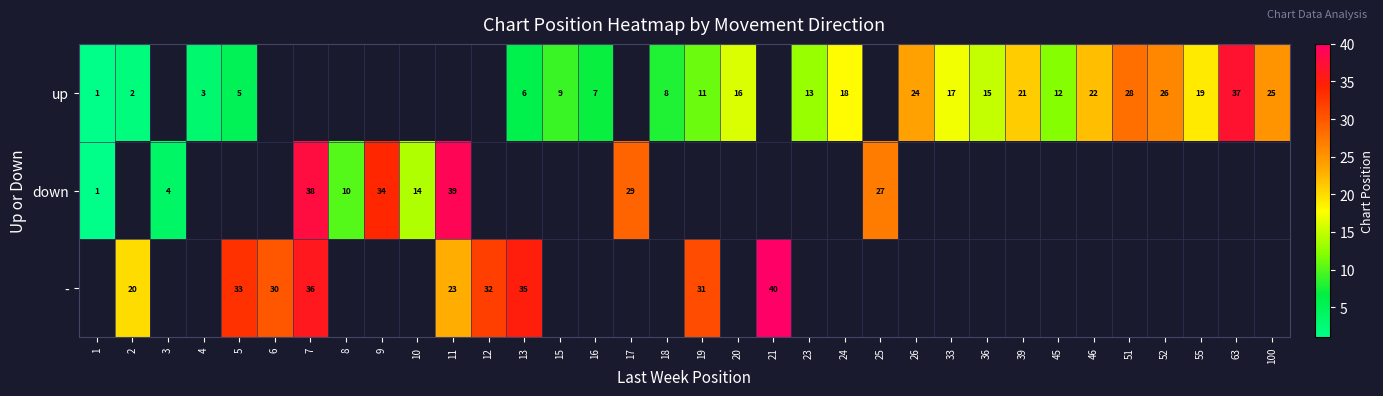

Is the value of row_1 at 25 greater than the value of row_2 at 39?

No